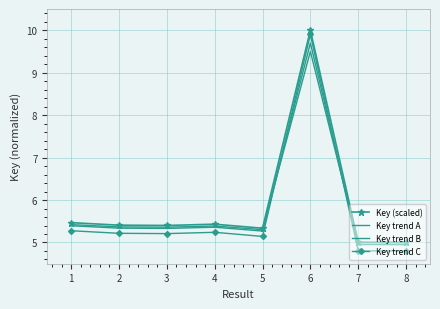

Reading left to right, transcribe all the data shown in this chart.

Key (scaled): 1=5.5	2=5.4	3=5.4	4=5.4	5=5.3	6=10.0	7=5.0	8=5.0
Key trend A: 1=5.4	2=5.3	3=5.3	4=5.4	5=5.3	6=9.7	7=5.0	8=5.0
Key trend B: 1=5.4	2=5.4	3=5.4	4=5.4	5=5.3	6=9.5	7=5.0	8=5.0
Key trend C: 1=5.3	2=5.2	3=5.2	4=5.2	5=5.1	6=9.9	7=4.8	8=4.8